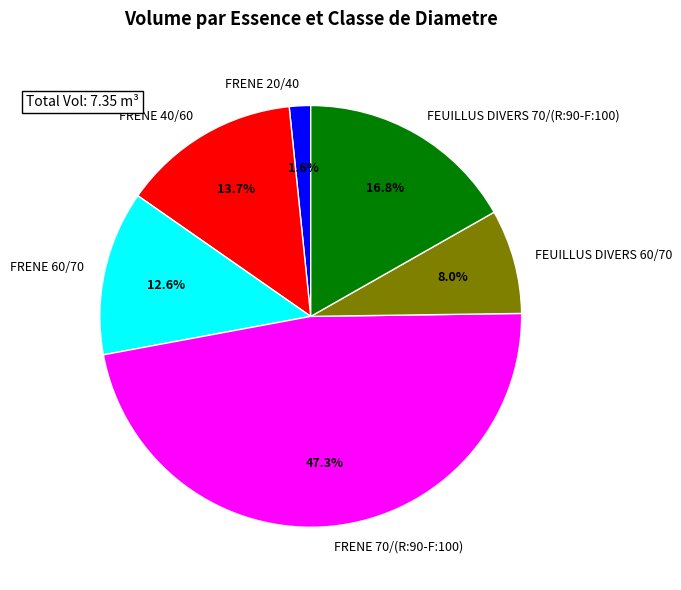

Is there a majority slice in this chart?

No